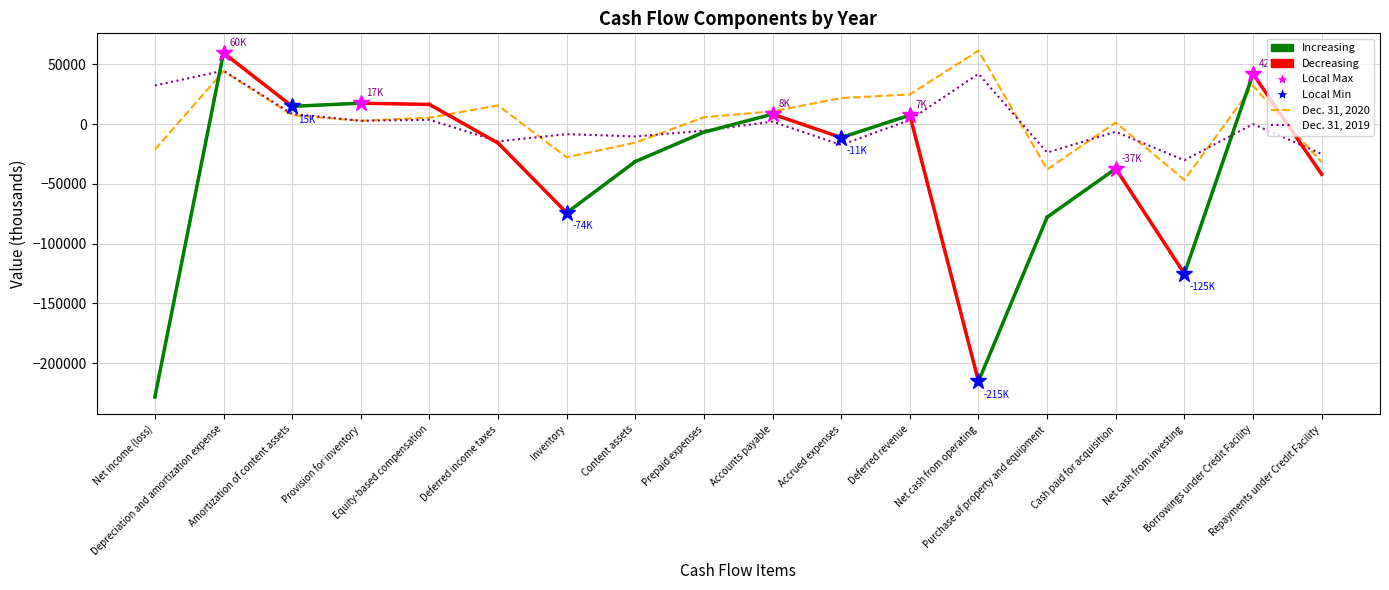

Between Inventory and Repayments under Credit Facility, which series saw the biggest shift?

Dec. 31, 2021